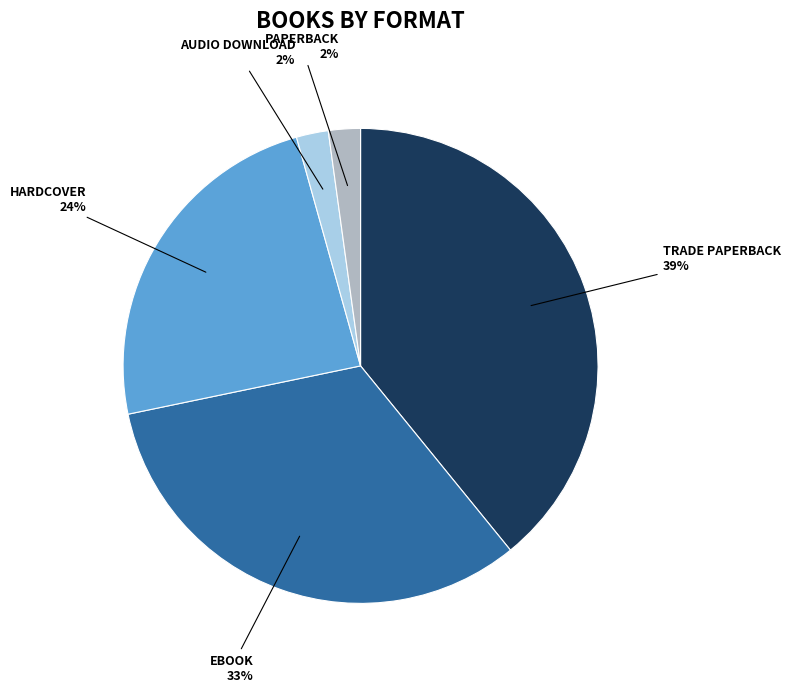

To the nearest percent, what is the average slice percentage?

20%